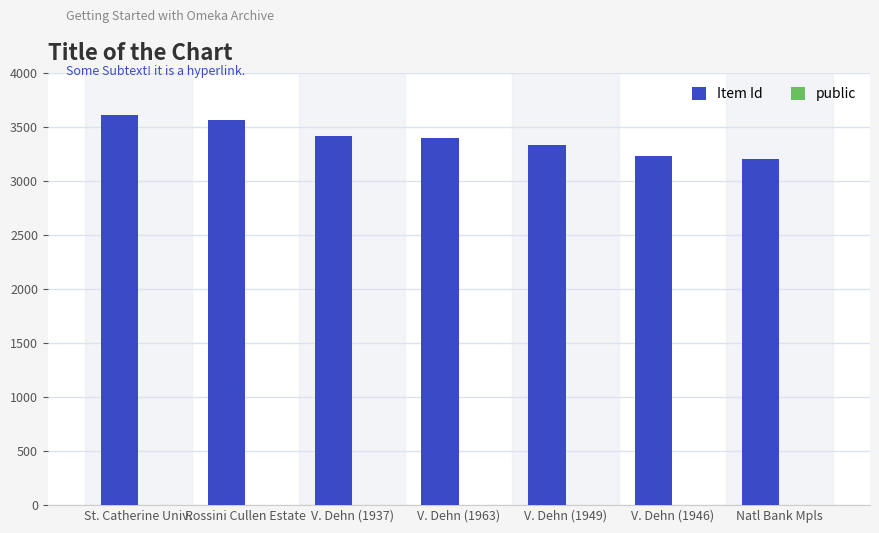

The value of Item Id at V. Dehn (1937) is 3416. True or false?

True